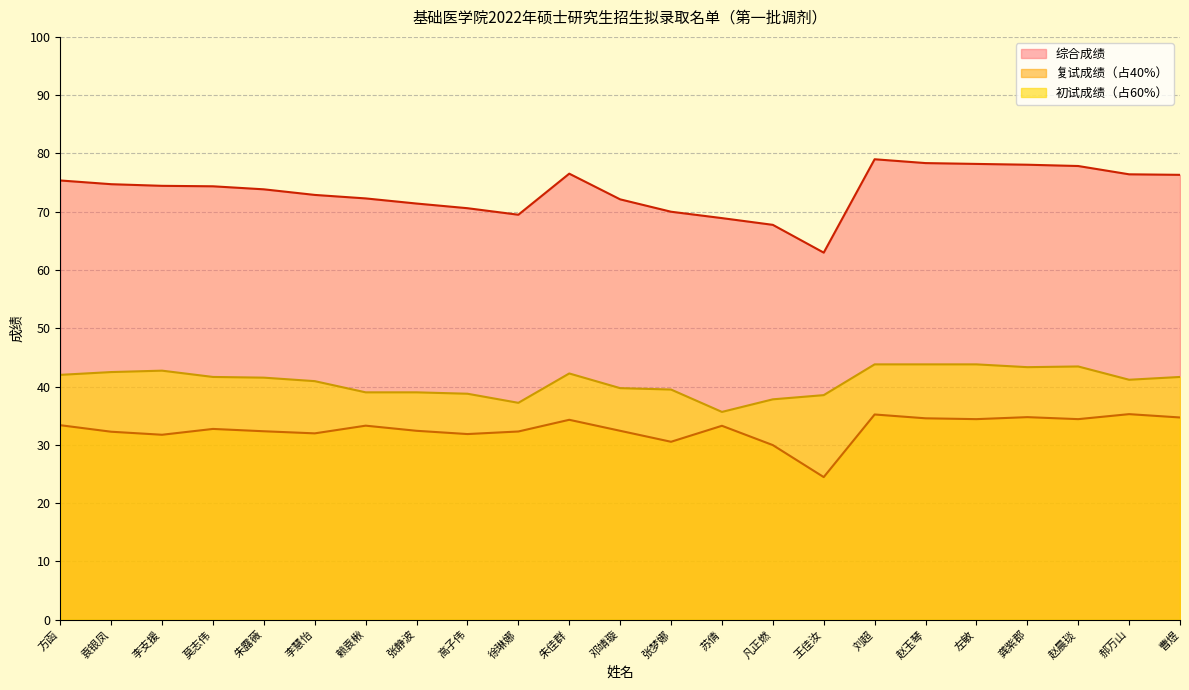

Which label corresponds to the smallest value in the chart?

王佳汝